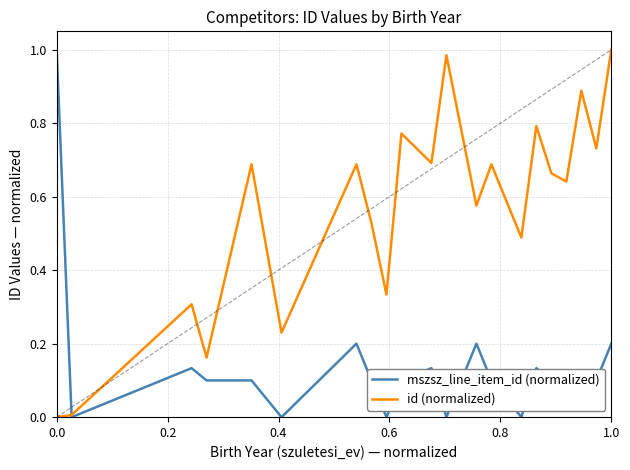

Which series has the largest total across all categories?

id (normalized)